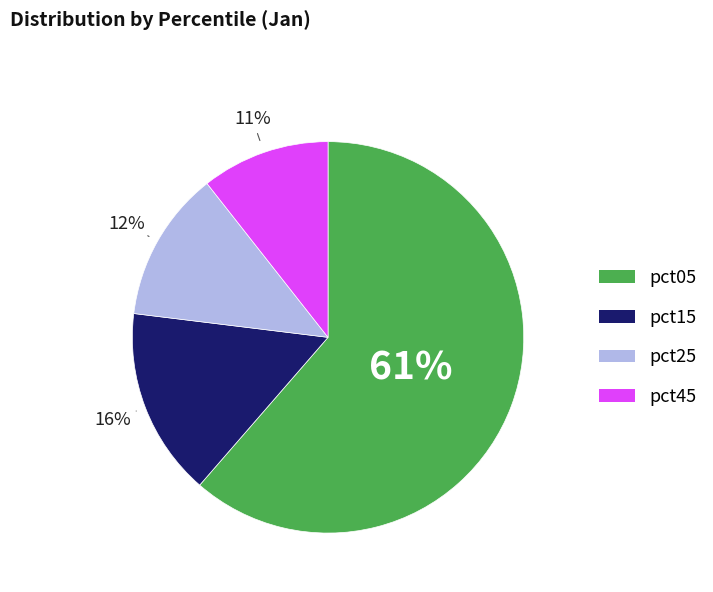

Is there a majority slice in this chart?

Yes